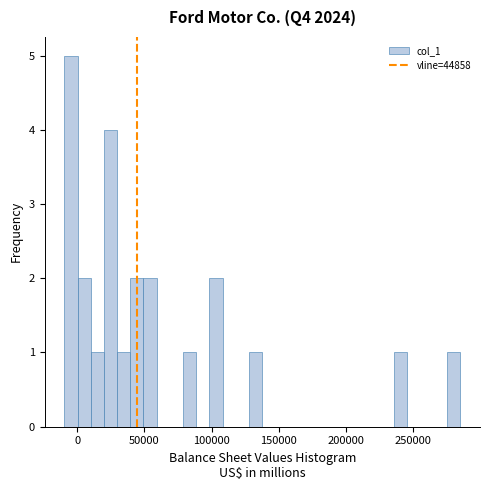

Around what value on the x-axis is the tallest bar? Give the approximate position of its centre, as read against the axis.

-5000